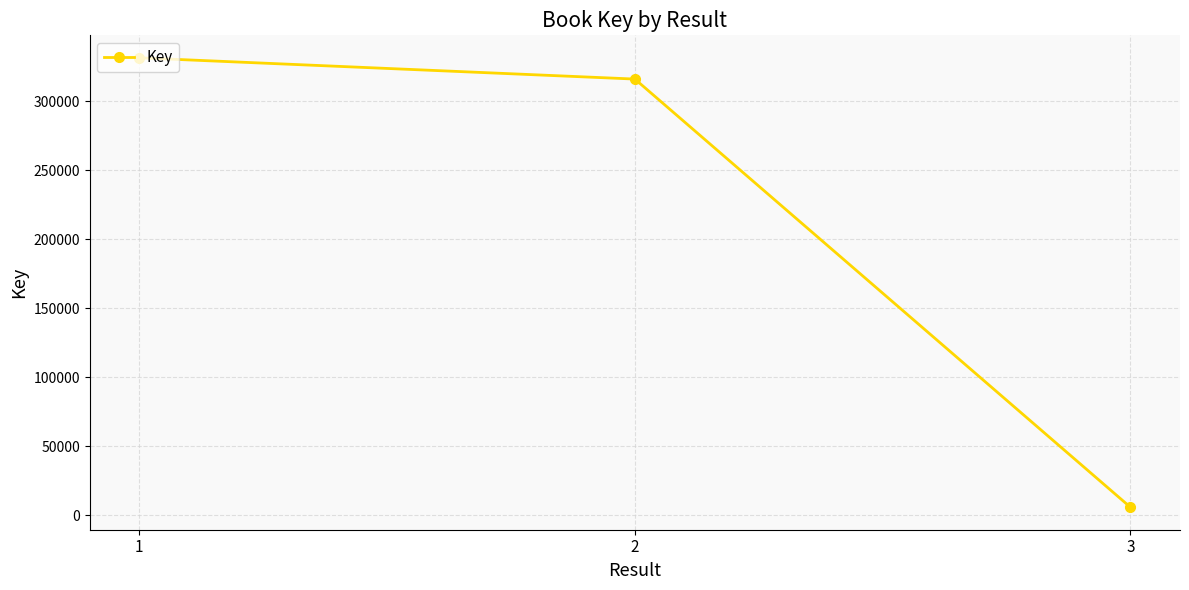

What is the sum of the values at 1 and 3?

337128